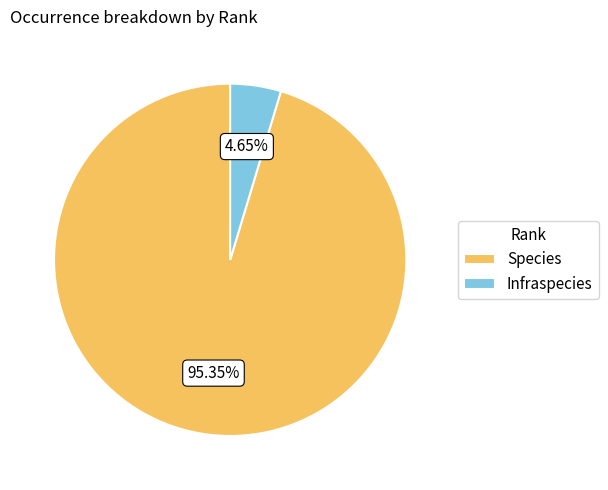

What is the ratio of the value at Species to the value at Infraspecies?

20.5